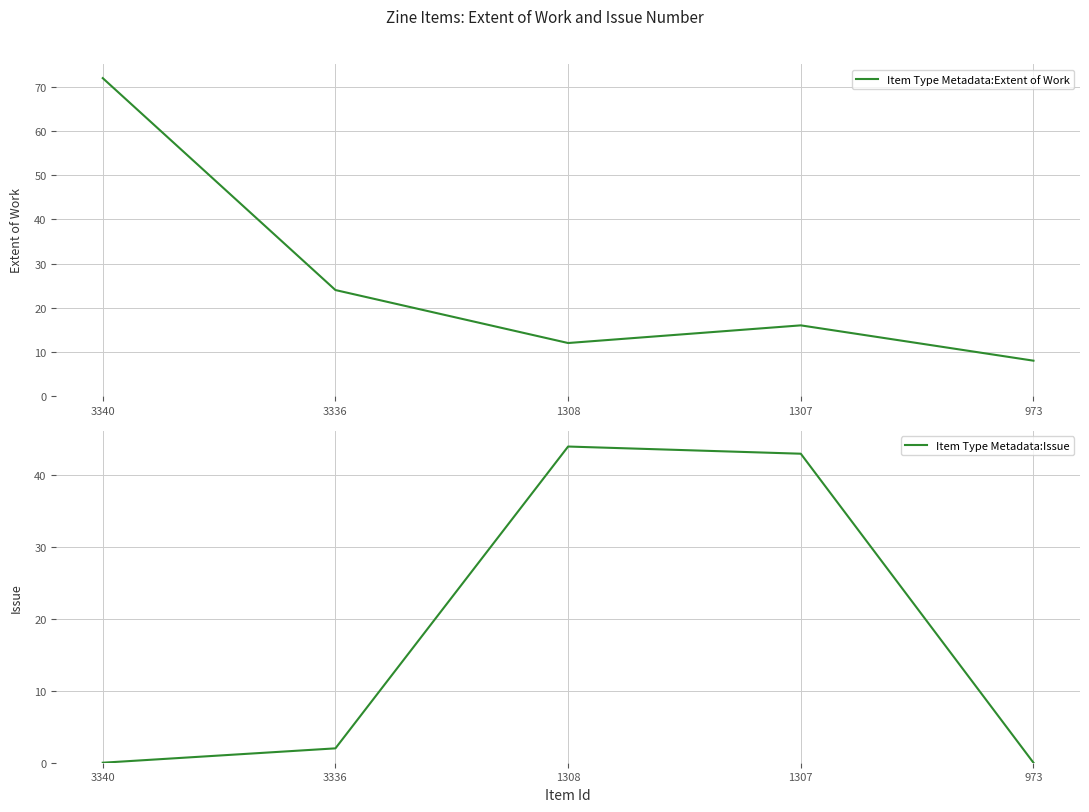

Rank the series at 1308 from highest to lowest value.

Item Type Metadata:Issue, Item Type Metadata:Extent of Work